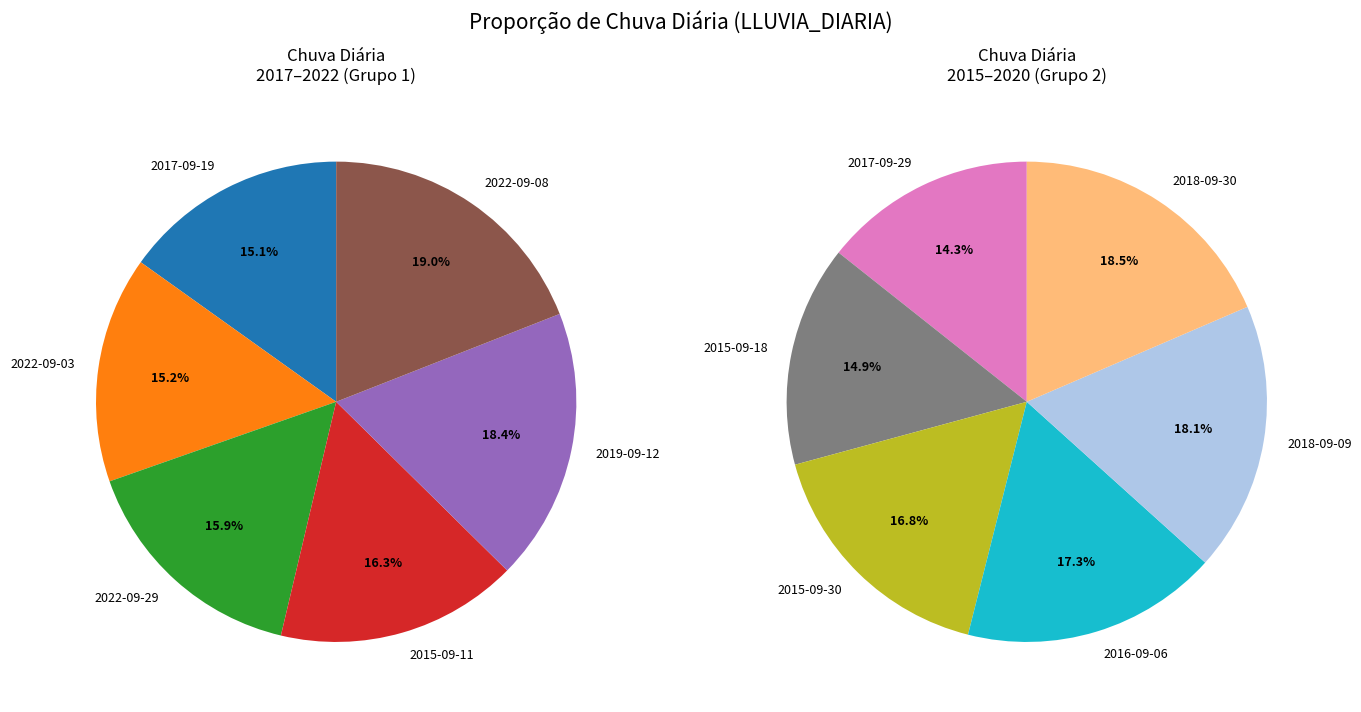

True or false: 2018-09-09 accounts for 1% of the total.

False